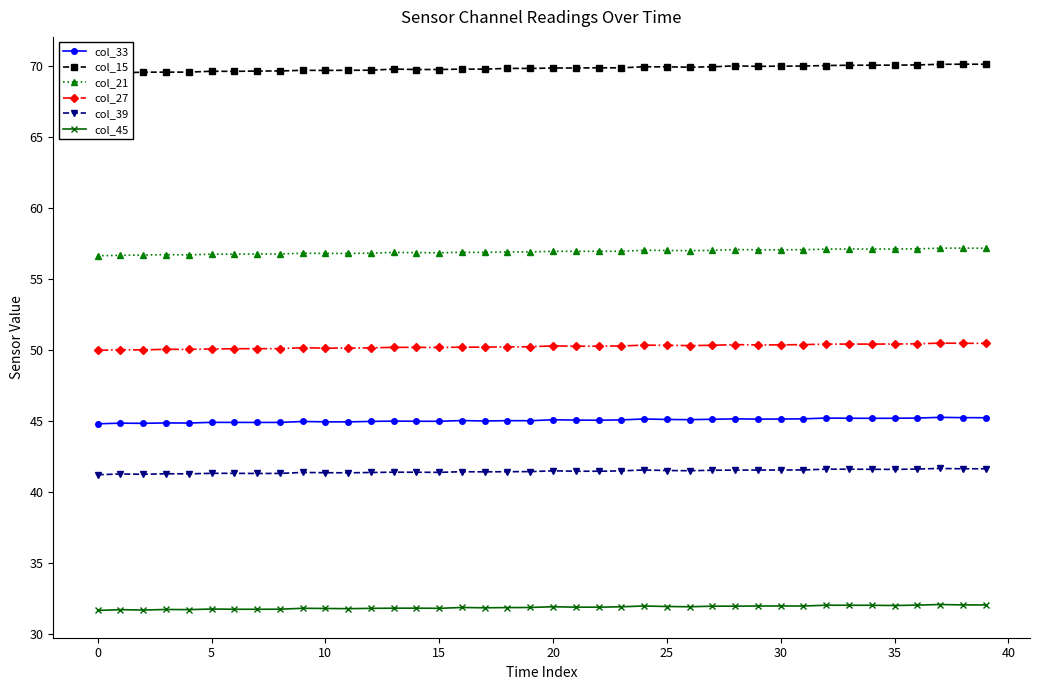

True or false: col_21 has more than 0 interior local peaks.

True